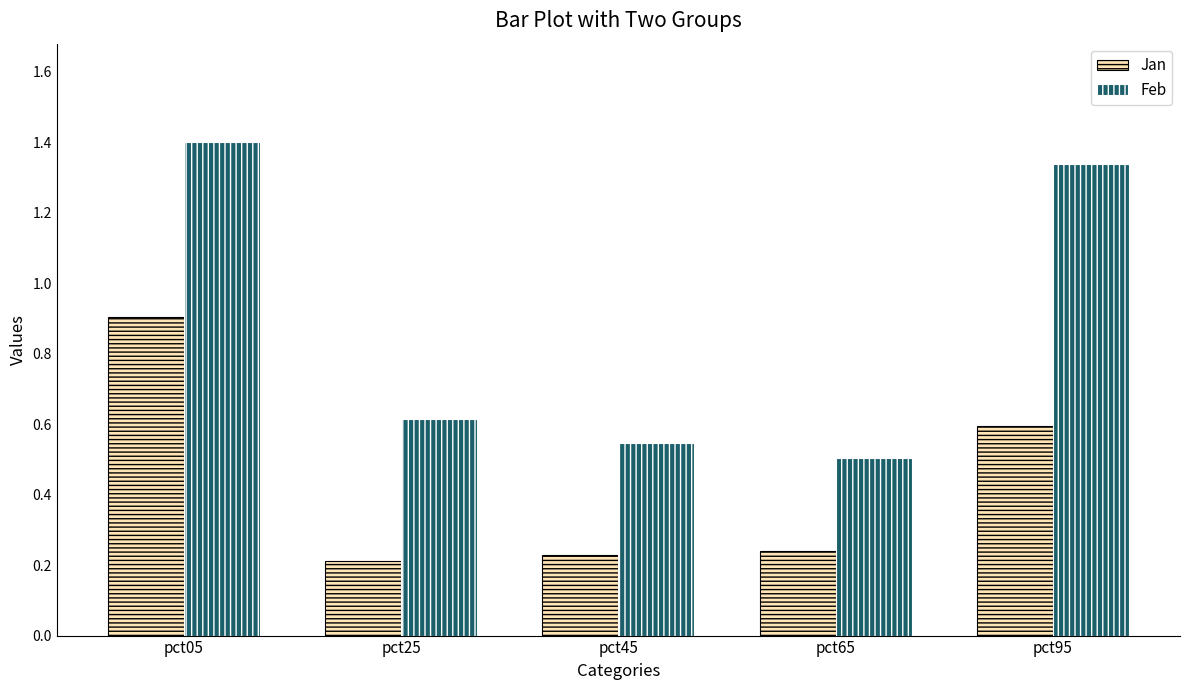

At which category does the chart reach its peak across all series?

pct05